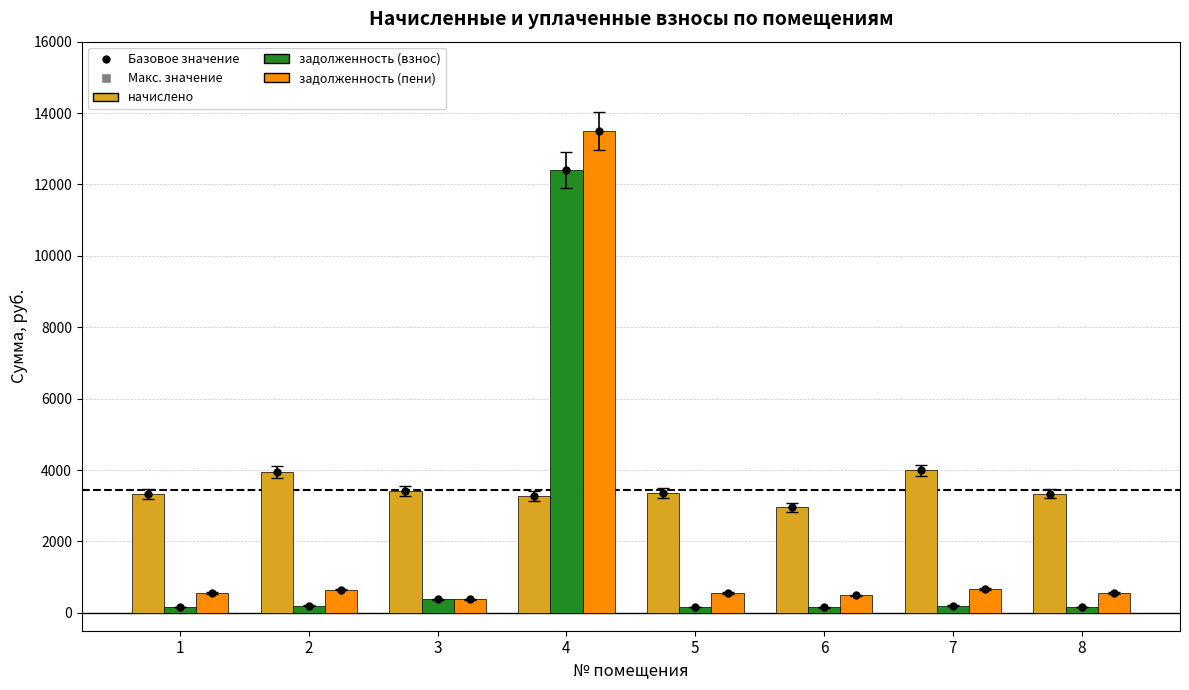

Where does the задолженность (пени) series first go above 555?

2